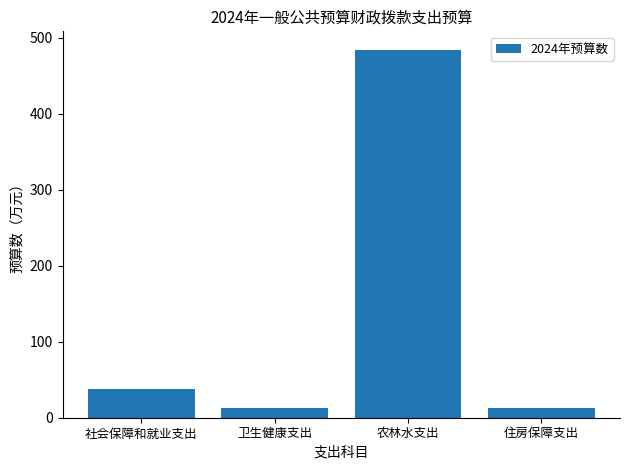

What is the label of the 3rd bar from the left?

农林水支出